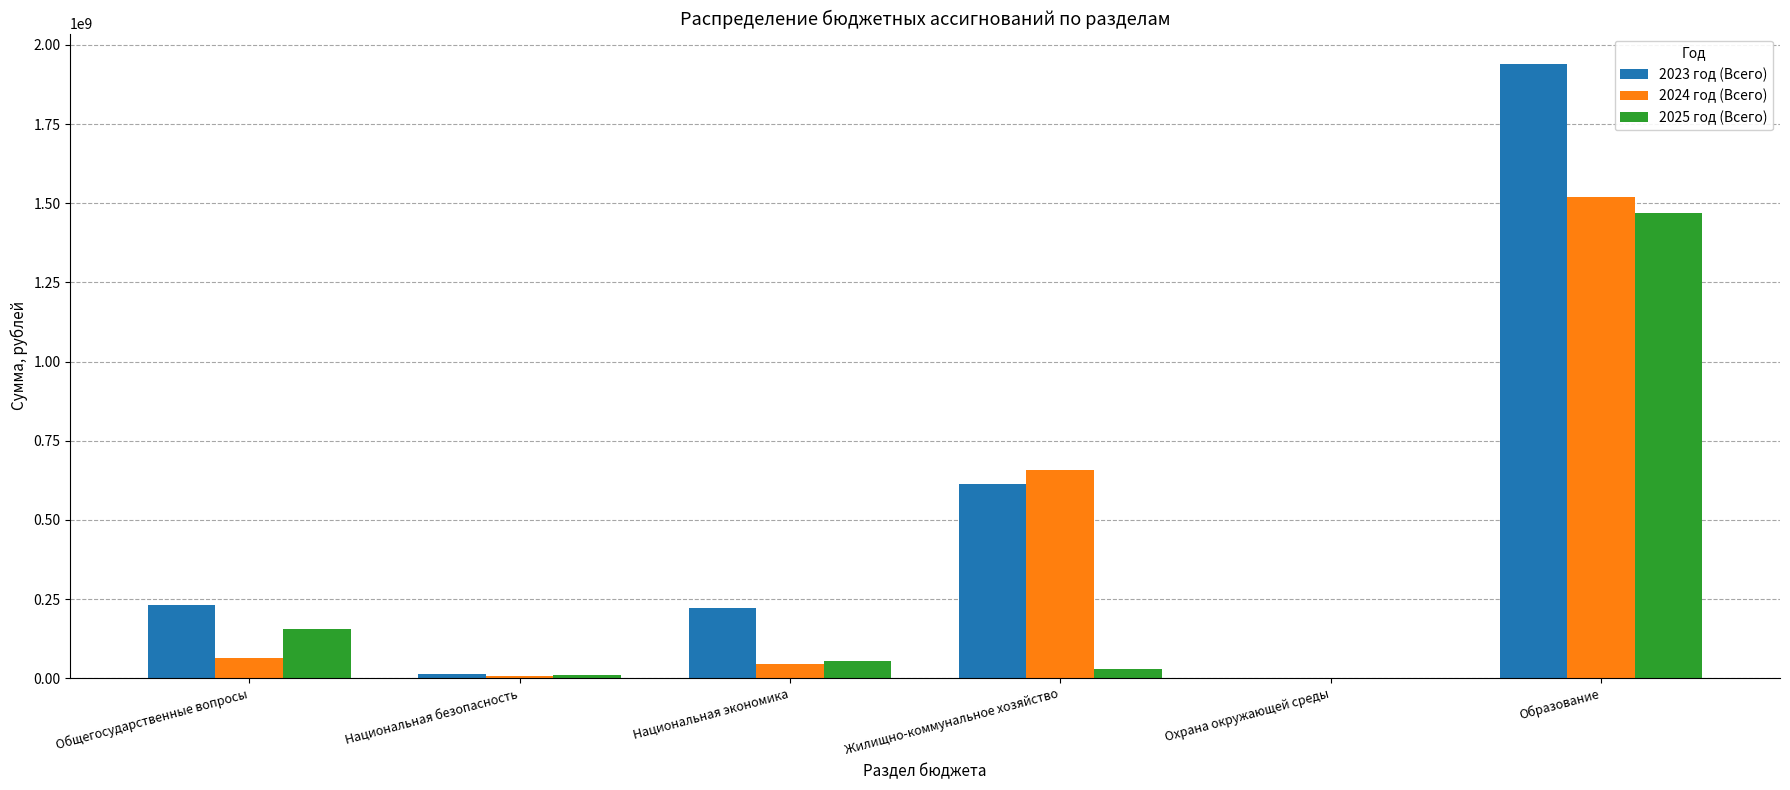

Read the 2025 год (Всего) value at Общегосударственные вопросы.

153997214.5